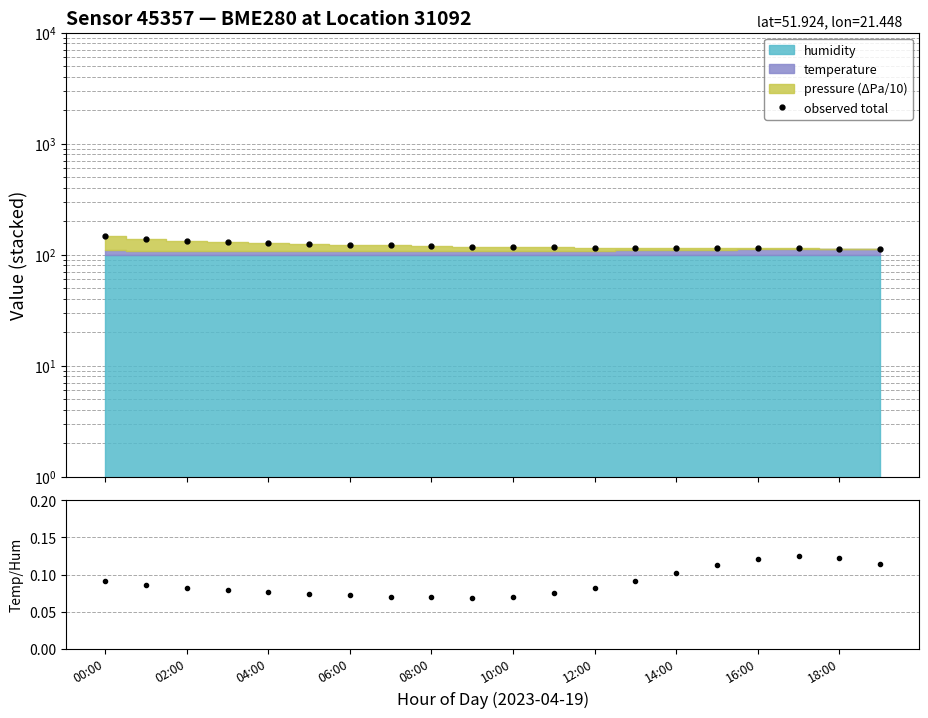

The observed total series shows 57.9 at 04:00. True or false?

False